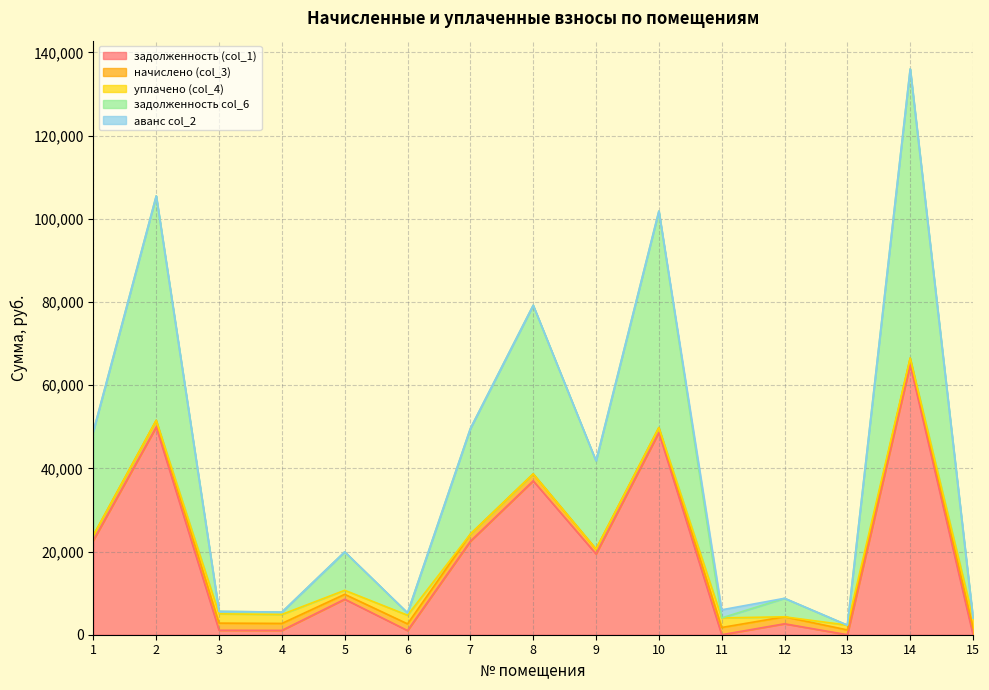

After their last crossing, which series has the higher values: аванс col_2 or задолженность (col_1)?

аванс col_2